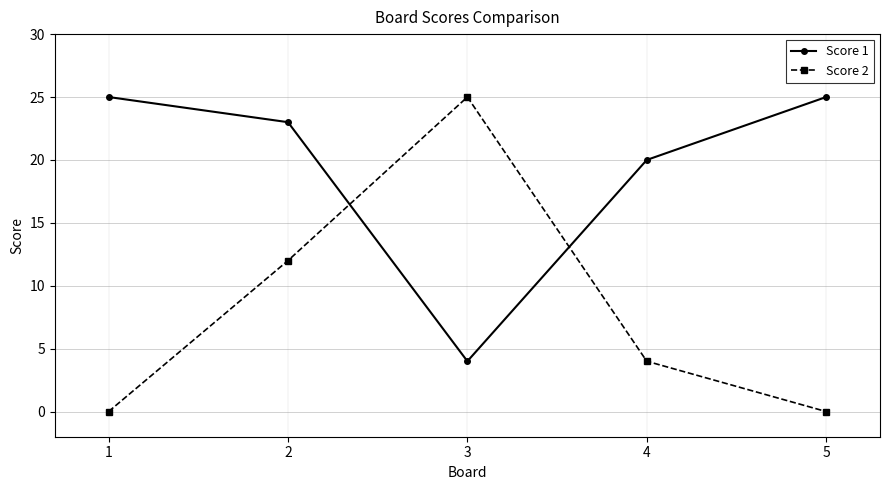

The value of Score 2 at 2 is 12. True or false?

True